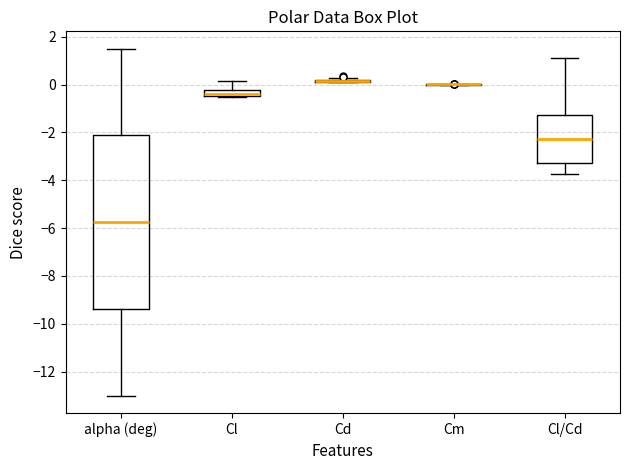

Which box is the tallest, from its lower edge to its upper edge?

alpha (deg)